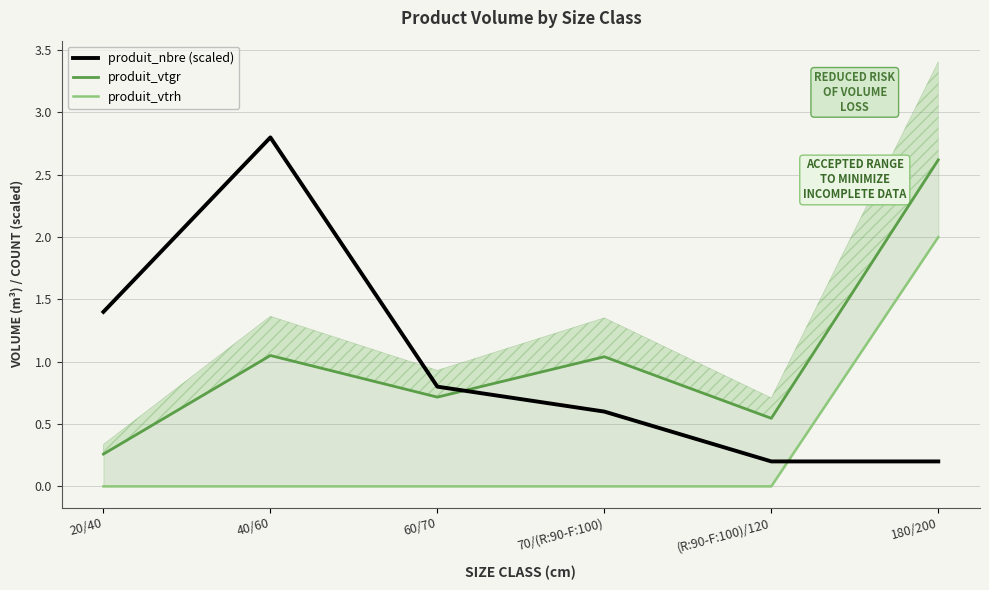

True or false: produit_vtrh has more than 1 interior local peaks.

False